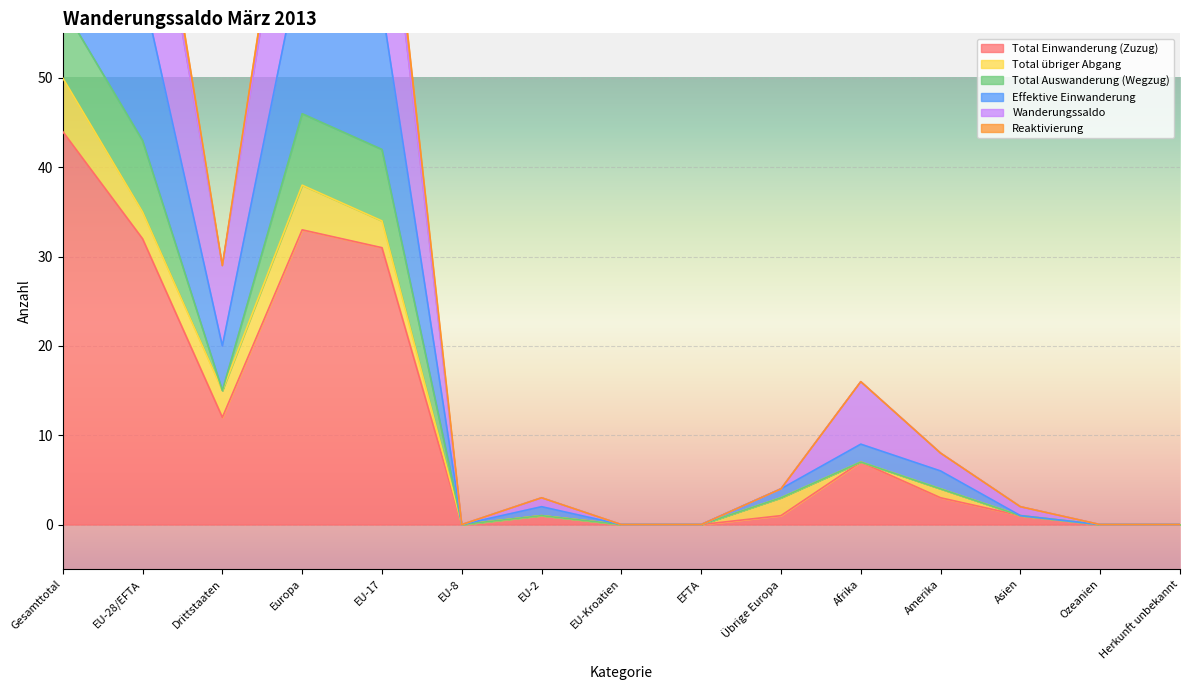

What is the difference between the second highest and second lowest values in the Wanderungssaldo series?

84